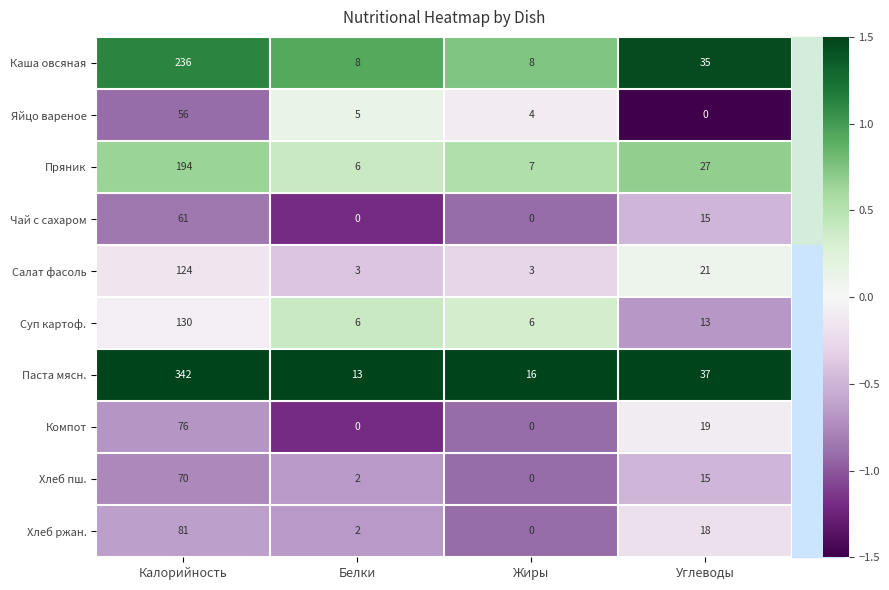

Rank the series by their maximum value, from lowest to highest.

Яйцо вареное, Чай с сахаром, Хлеб пш., Компот, Хлеб ржан., Салат фасоль, Суп картоф., Пряник, Каша овсяная, Паста мясн.